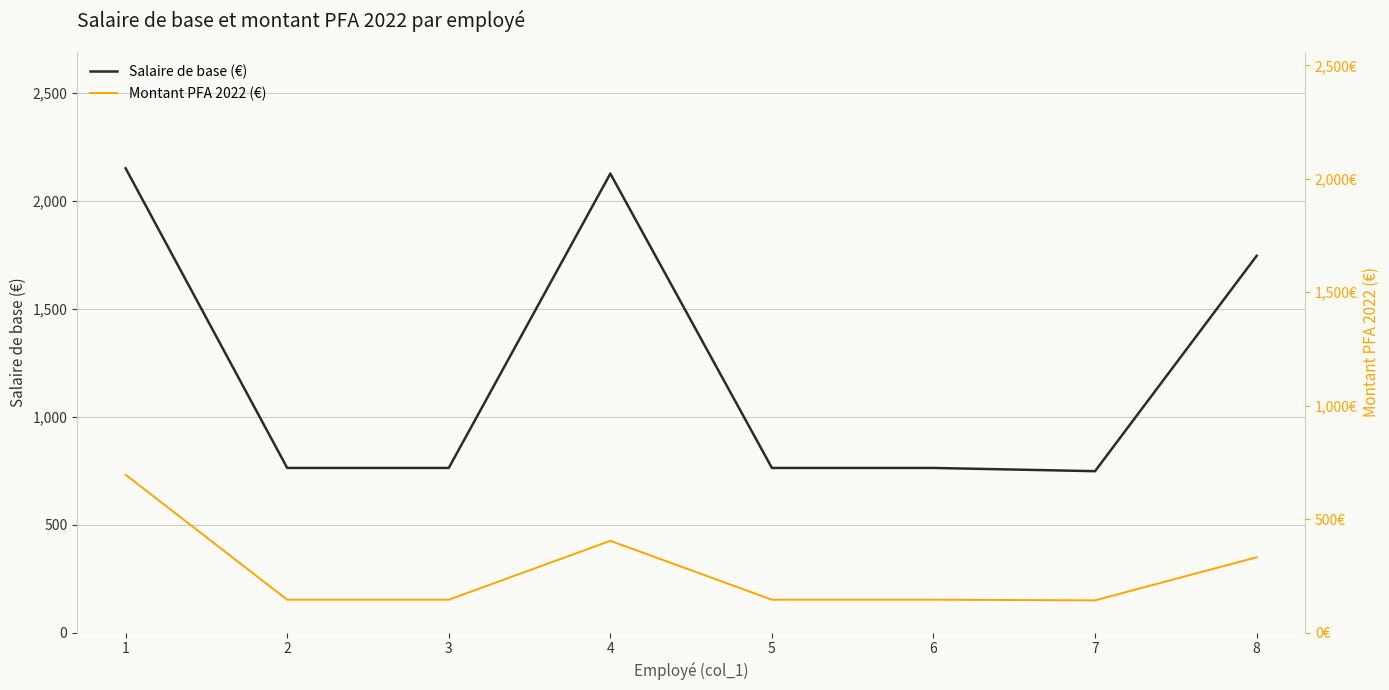

At which label does Salaire de base (€) first exceed 762?

1